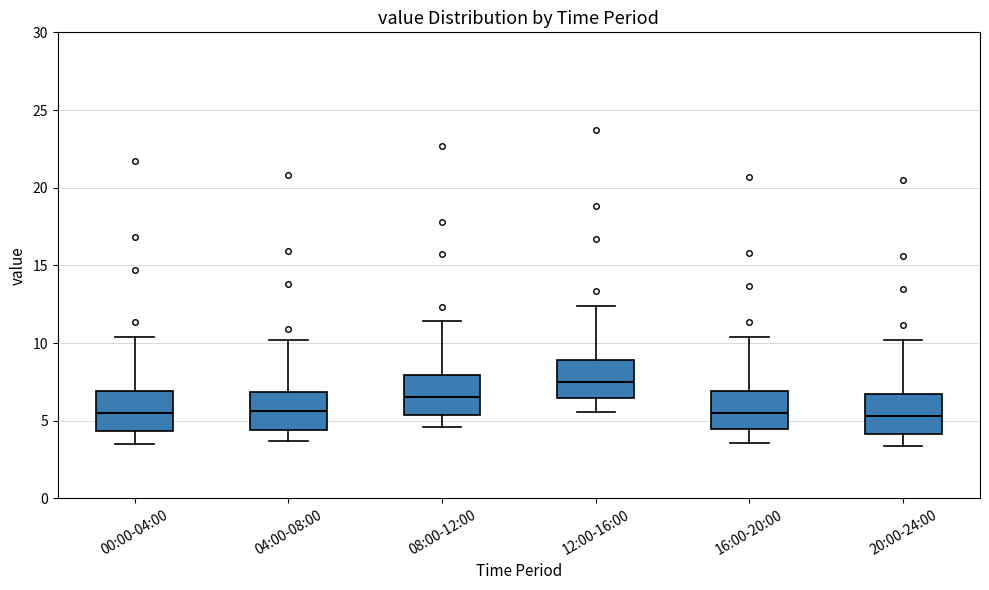

Reading left to right, transcribe this box plot: for each box, give where its median line is, the range the box spans, and where its two whiskers end, as read against the y-axis. The values are not printed on the chart, so give them approximately, as read against the axis.

00:00-04:00: median 5.5, box 4.5 to 7.0, whiskers 3.5 to 10.5
04:00-08:00: median 5.5, box 4.5 to 7.0, whiskers 3.5 to 10.0
08:00-12:00: median 6.5, box 5.5 to 8.0, whiskers 4.5 to 11.5
12:00-16:00: median 7.5, box 6.5 to 9.0, whiskers 5.5 to 12.5
16:00-20:00: median 5.5, box 4.5 to 7.0, whiskers 3.5 to 10.5
20:00-24:00: median 5.5, box 4.0 to 6.5, whiskers 3.5 to 10.0